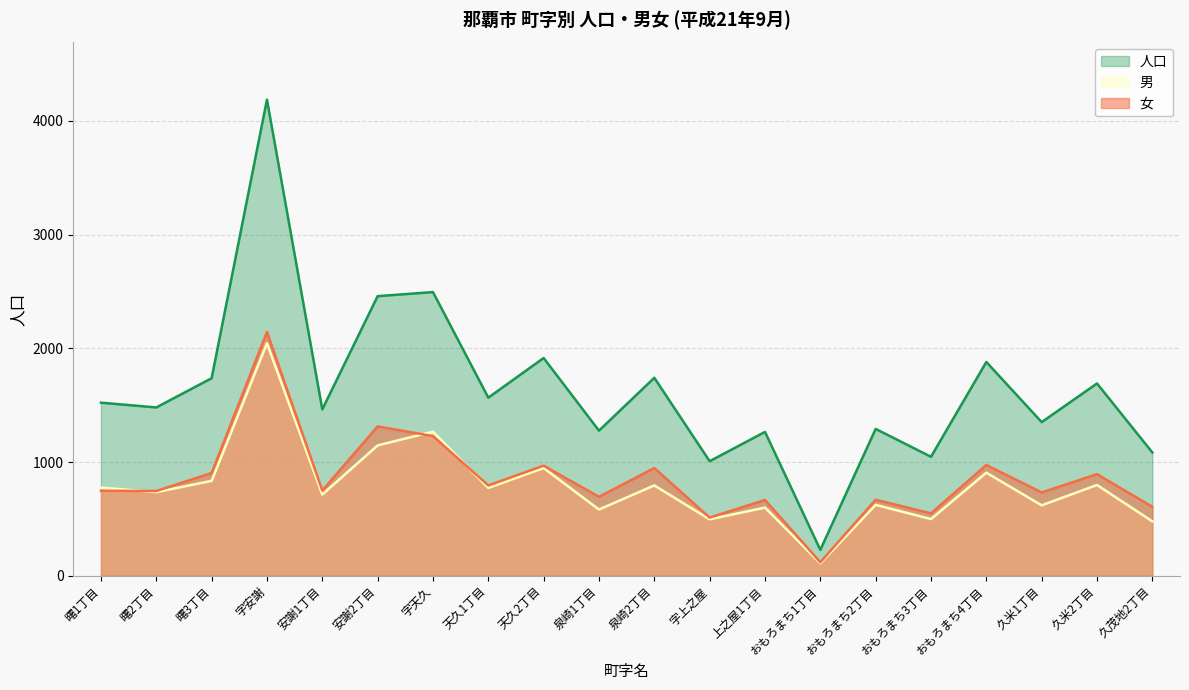

What position from the right is おもろまち3丁目?

5